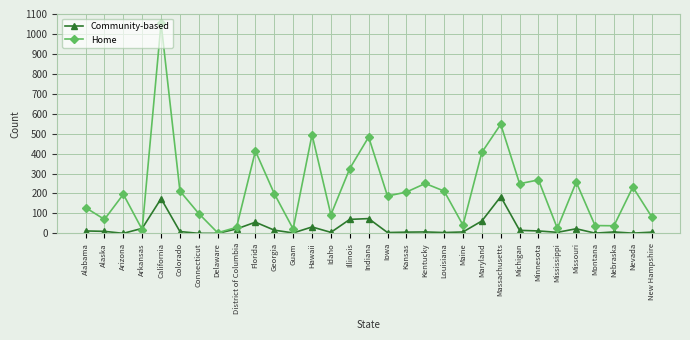

Which category has the highest value across all series?

California